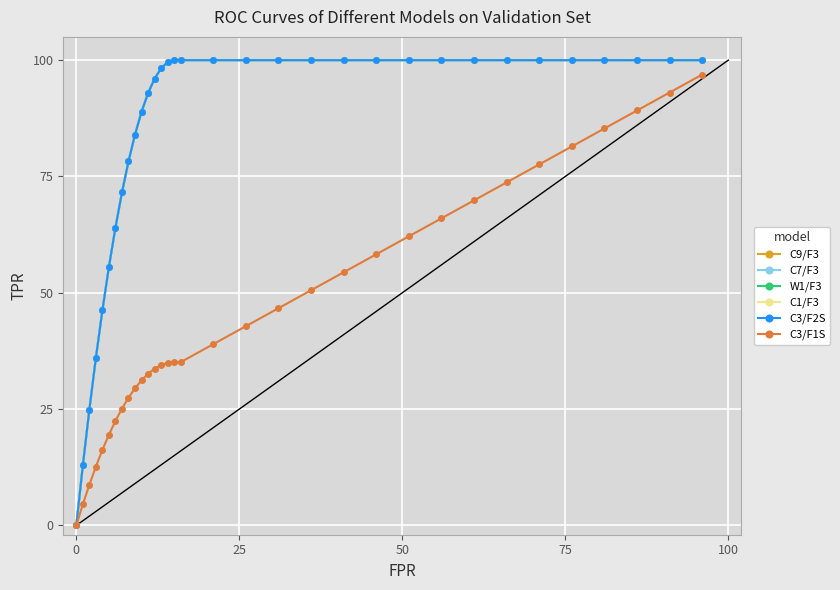

Reading left to right, what are all the values shown in this chart?

C9/F3: 0.0	12.9	24.9	36.0	46.2	55.6	64.0	71.6	78.2	84.0	88.9	92.9	96.0	98.2	99.6	100.0	100.0	100.0	100.0	100.0	100.0	100.0	100.0	100.0	100.0	100.0	100.0	100.0	100.0	100.0	100.0	100.0	100.0
C7/F3: 0.0	12.9	24.9	36.0	46.2	55.6	64.0	71.6	78.2	84.0	88.9	92.9	96.0	98.2	99.6	100.0	100.0	100.0	100.0	100.0	100.0	100.0	100.0	100.0	100.0	100.0	100.0	100.0	100.0	100.0	100.0	100.0	100.0
W1/F3: 0.0	12.9	24.9	36.0	46.2	55.6	64.0	71.6	78.2	84.0	88.9	92.9	96.0	98.2	99.6	100.0	100.0	100.0	100.0	100.0	100.0	100.0	100.0	100.0	100.0	100.0	100.0	100.0	100.0	100.0	100.0	100.0	100.0
C1/F3: 0.0	12.9	24.9	36.0	46.2	55.6	64.0	71.6	78.2	84.0	88.9	92.9	96.0	98.2	99.6	100.0	100.0	100.0	100.0	100.0	100.0	100.0	100.0	100.0	100.0	100.0	100.0	100.0	100.0	100.0	100.0	100.0	100.0
C3/F2S: 0.0	12.9	24.9	36.0	46.2	55.6	64.0	71.6	78.2	84.0	88.9	92.9	96.0	98.2	99.6	100.0	100.0	100.0	100.0	100.0	100.0	100.0	100.0	100.0	100.0	100.0	100.0	100.0	100.0	100.0	100.0	100.0	100.0
C3/F1S: 0.0	4.5	8.7	12.6	16.2	19.5	22.5	25.1	27.4	29.5	31.2	32.6	33.7	34.5	34.9	35.1	35.1	39.0	42.8	46.7	50.5	54.4	58.3	62.1	66.0	69.9	73.7	77.6	81.5	85.3	89.2	93.0	96.9